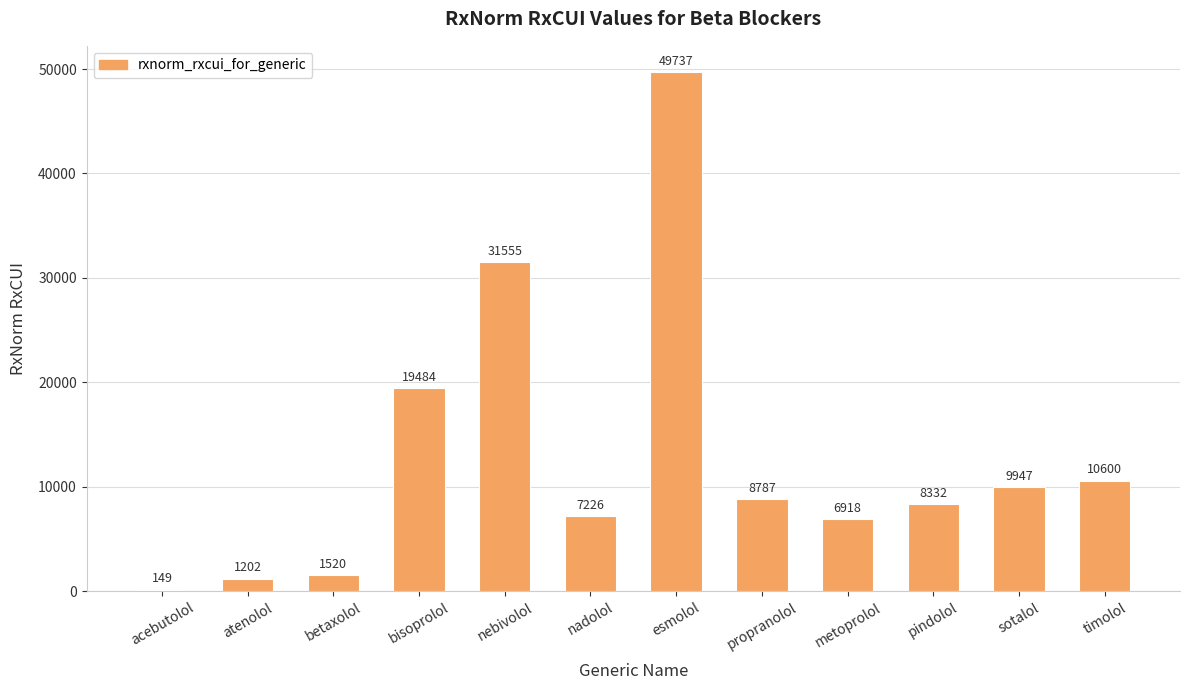

Is it true that the value at timolol is 14534?

False